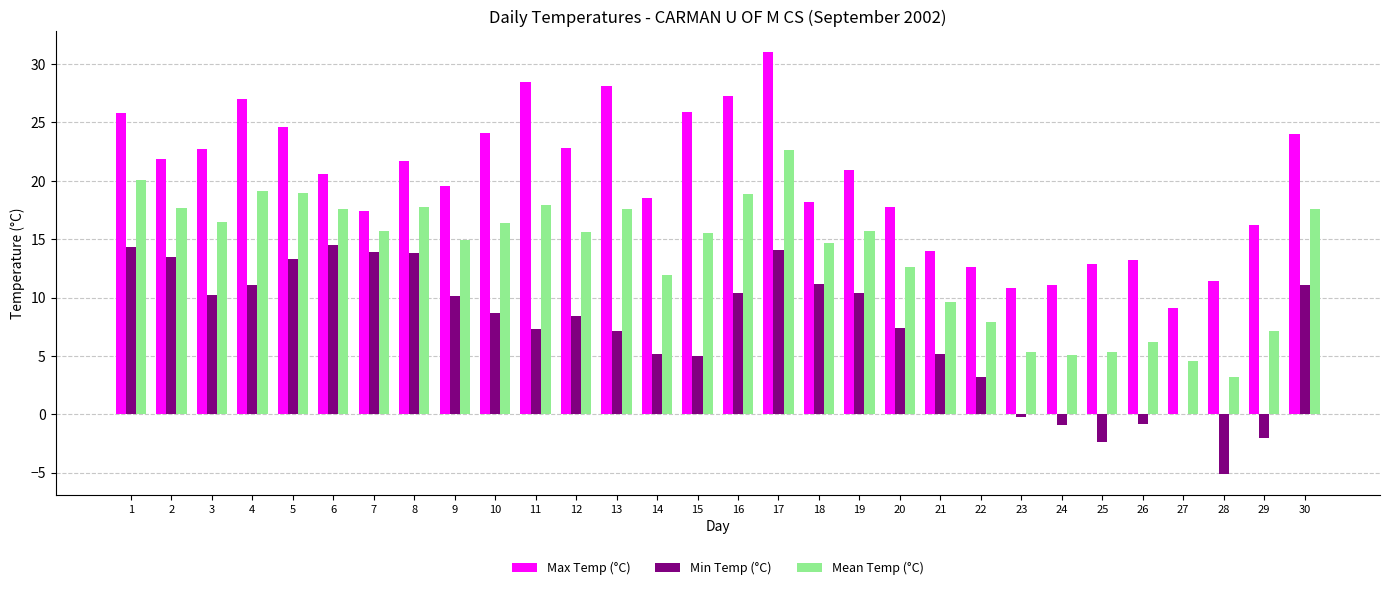

The value of Min Temp (°C) at 24 is -0.9. True or false?

True